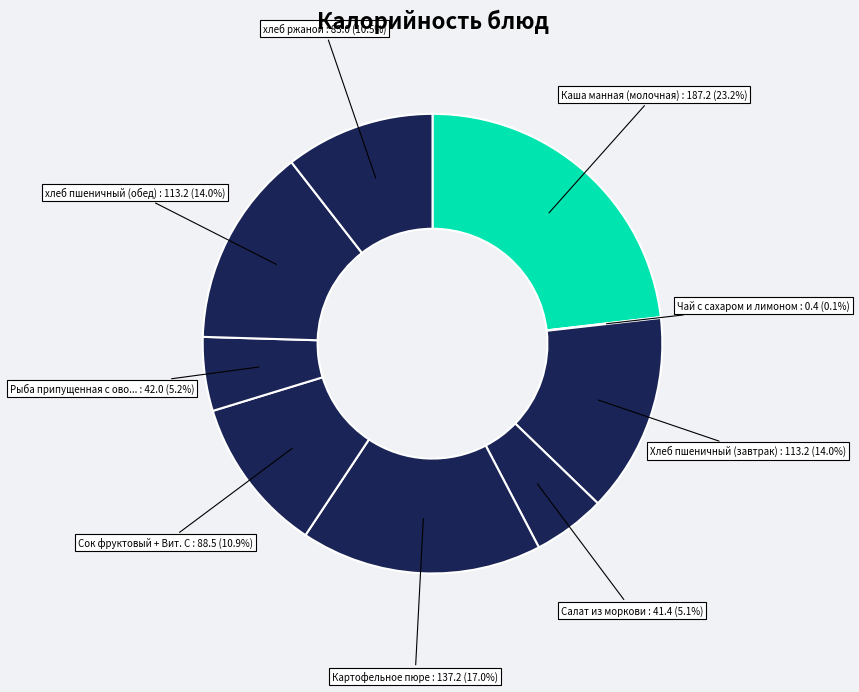

Which slice is the smallest?

Чай с сахаром и лимоном